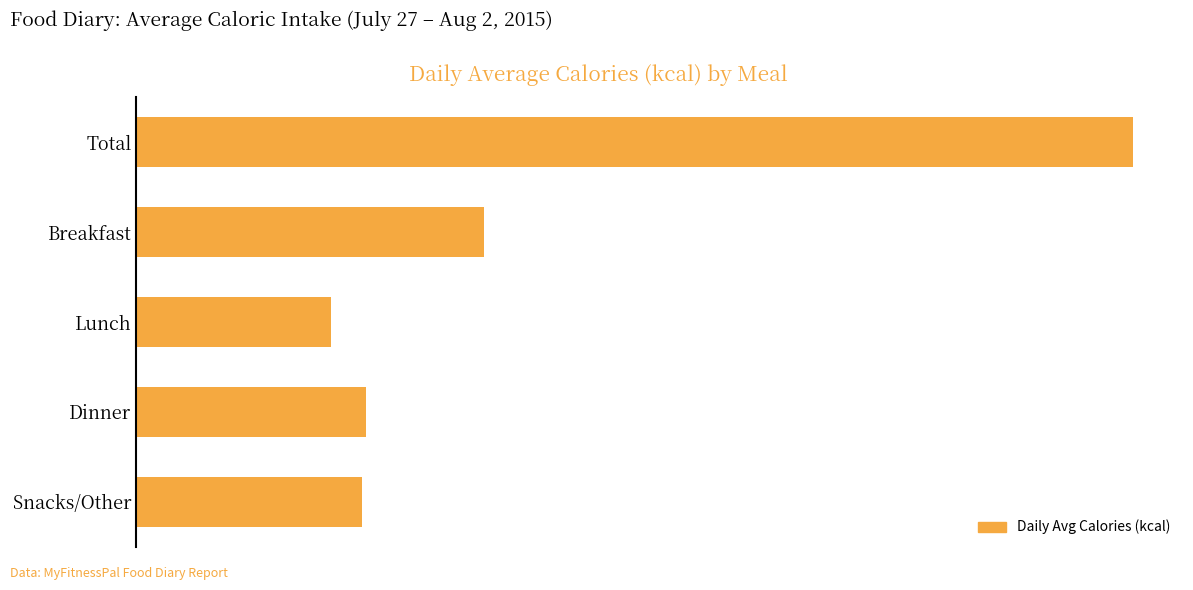

Are the bars horizontal?

Yes